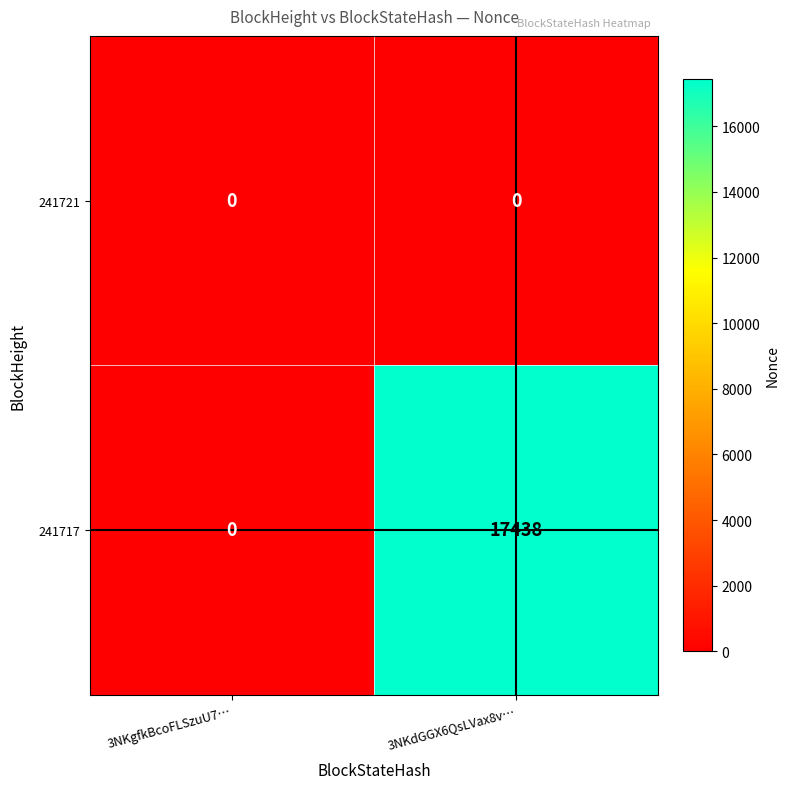

Is it true that 241721 equals 0 at 3NKgfkBcoFLSzuU7…?

True